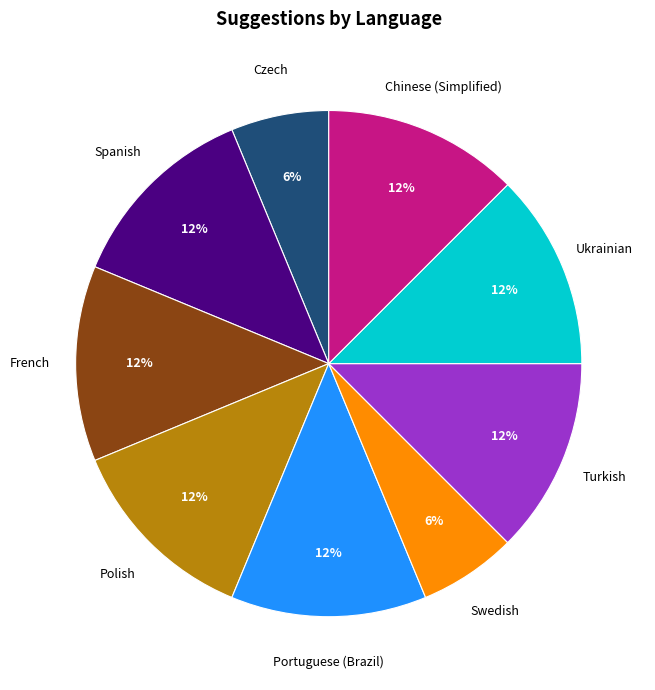

Is it true that Swedish is 1% of the pie?

False